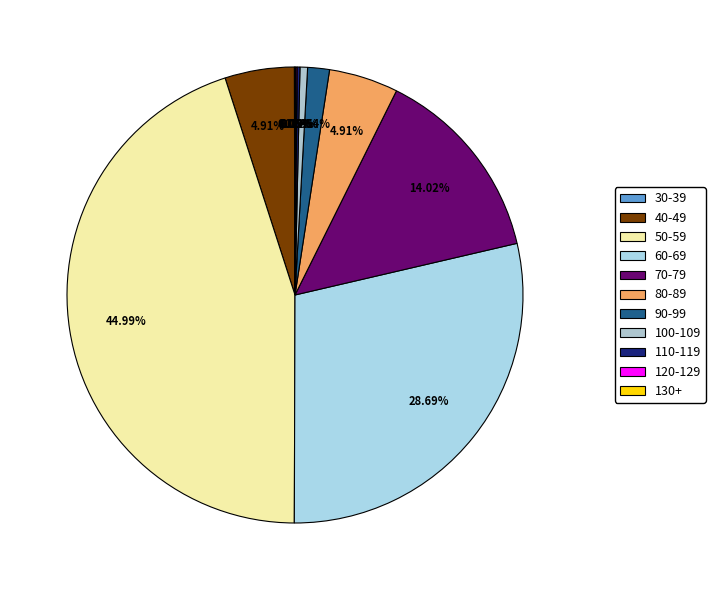

To the nearest percent, what percentage of the pie is 40-49?

5%